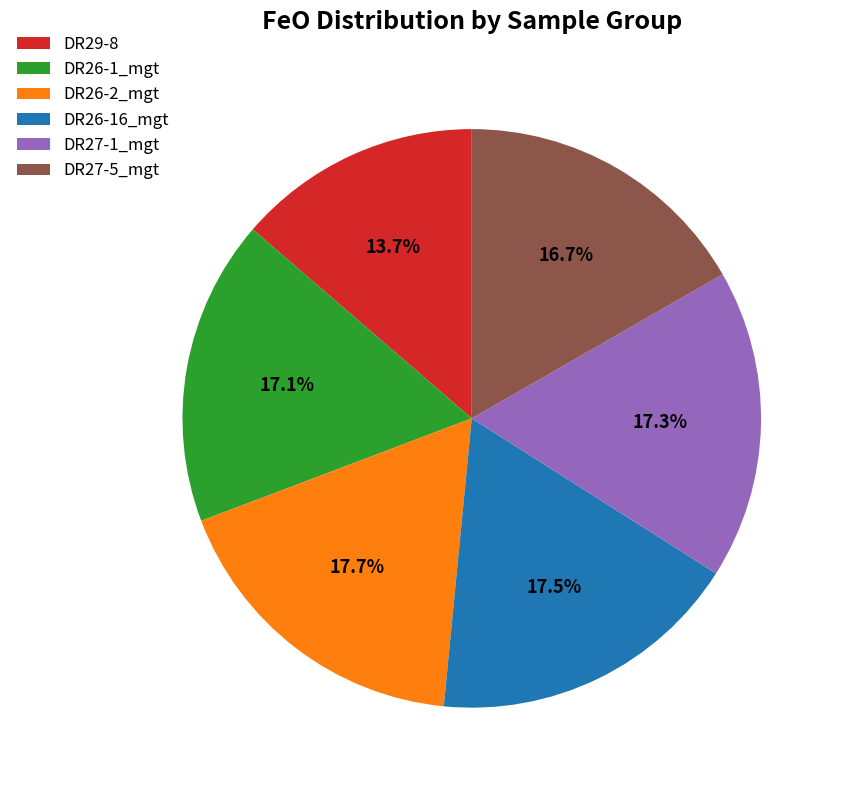

Count the number of slices in the pie.

6